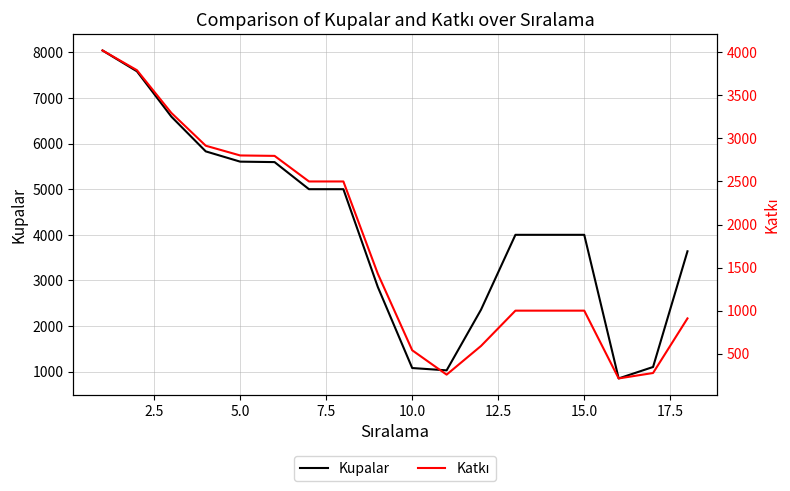

What is the maximum value for Kupalar?

8042